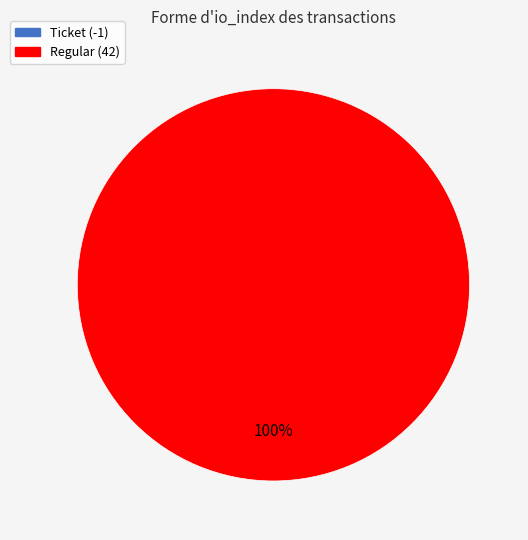

Which slice represents more than half of the pie?

Regular (42)